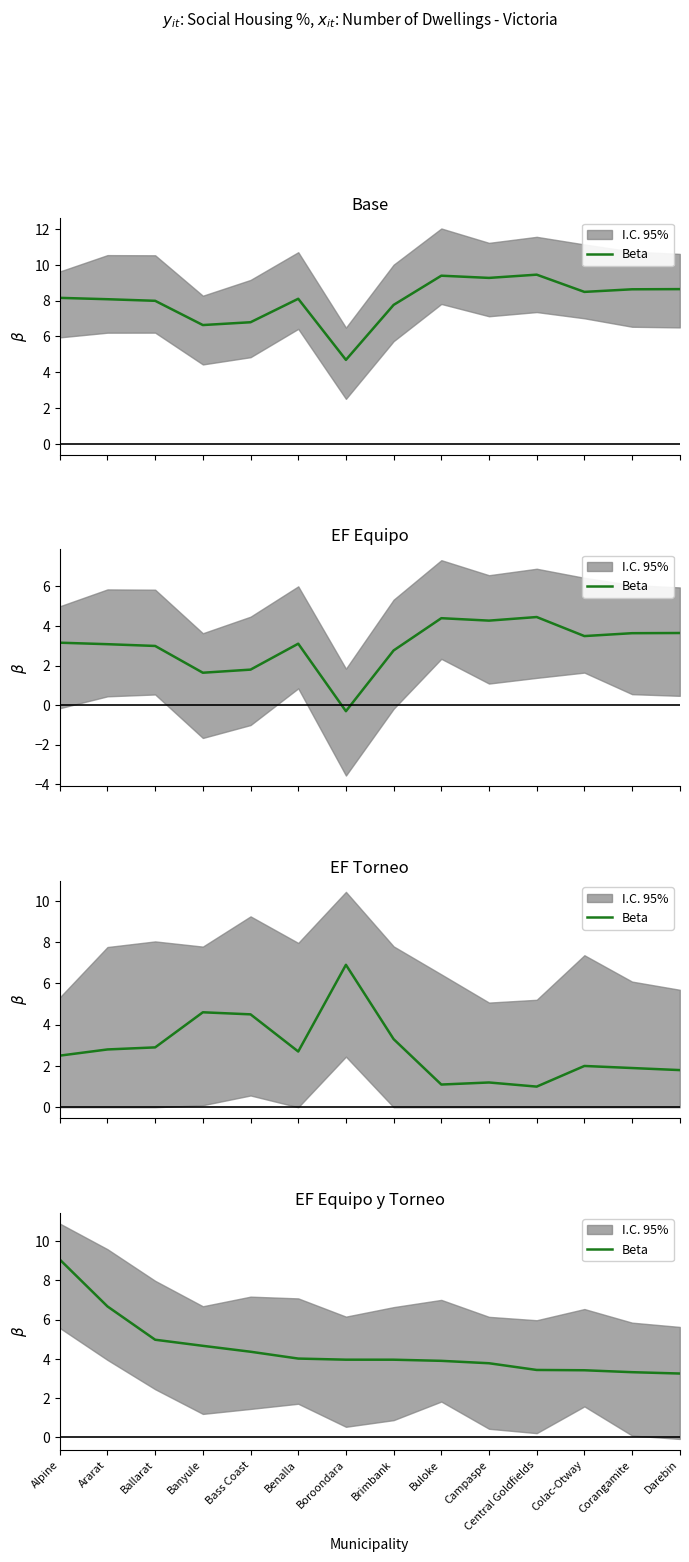

Reading left to right, transcribe all the data shown in this chart.

Alpine=9.1	Ararat=6.7	Ballarat=5.0	Banyule=4.7	Bass Coast=4.4	Benalla=4.0	Boroondara=4.0	Brimbank=4.0	Buloke=3.9	Campaspe=3.8	Central Goldfields=3.4	Colac-Otway=3.4	Corangamite=3.3	Darebin=3.2